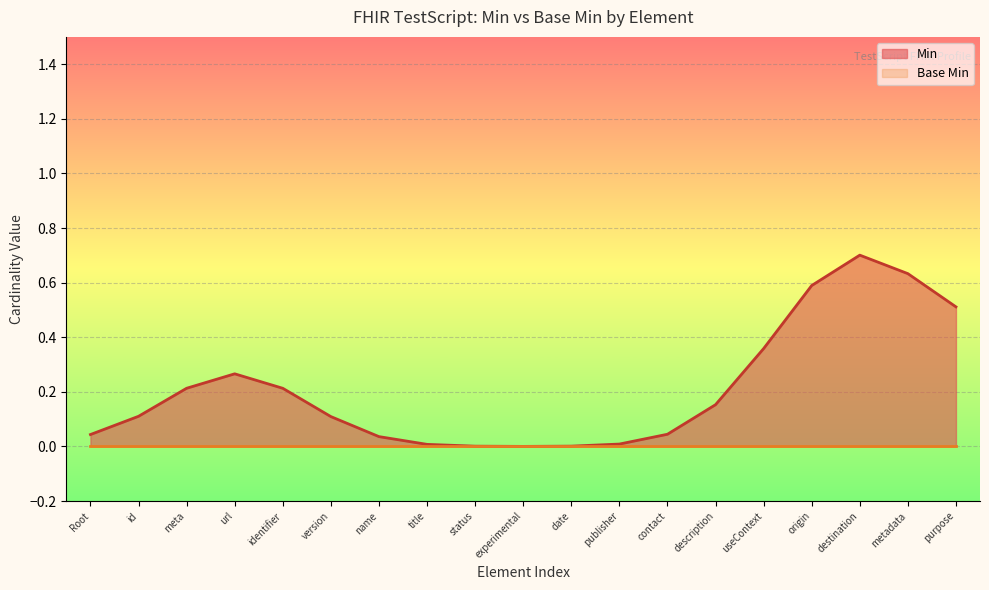

At which label does Min reach its peak?

destination